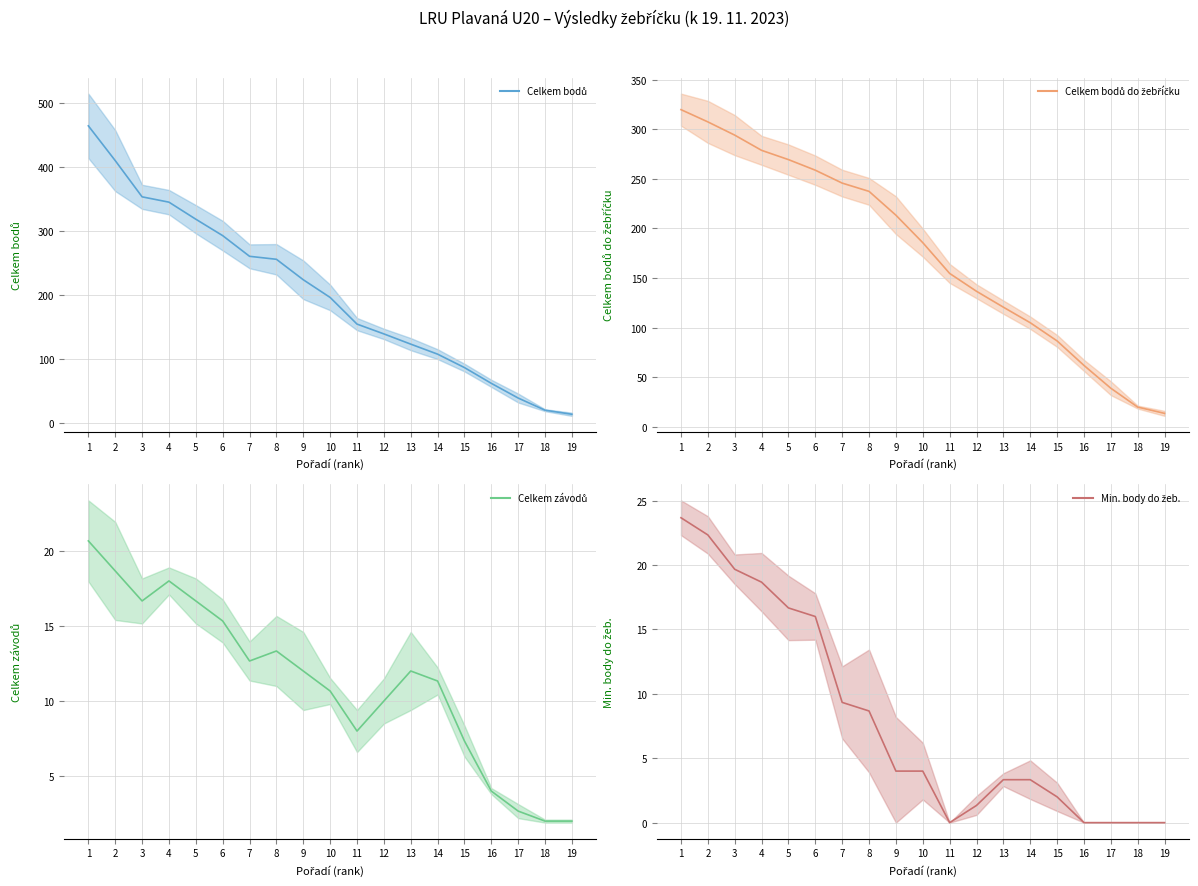

Reading left to right, what are all the values shown in this chart?

Celkem bodů (trend): 464.7	410.3	353.7	345.3	318.7	293.0	260.7	256.0	224.0	196.3	154.7	139.3	123.3	107.7	86.7	62.0	39.0	20.0	13.7
Celkem bodů do žebříčku (trend): 319.7	307.3	294.0	278.7	269.3	258.7	245.7	237.3	213.3	185.7	154.7	136.7	120.7	105.0	86.7	62.0	39.0	20.0	13.7
Celkem závodů (trend): 20.7	18.7	16.7	18.0	16.7	15.3	12.7	13.3	12.0	10.7	8.0	10.0	12.0	11.3	7.3	4.0	2.7	2.0	2.0
Min. body do žeb. (trend): 23.7	22.3	19.7	18.7	16.7	16.0	9.3	8.7	4.0	4.0	0.0	1.3	3.3	3.3	2.0	0.0	0.0	0.0	0.0